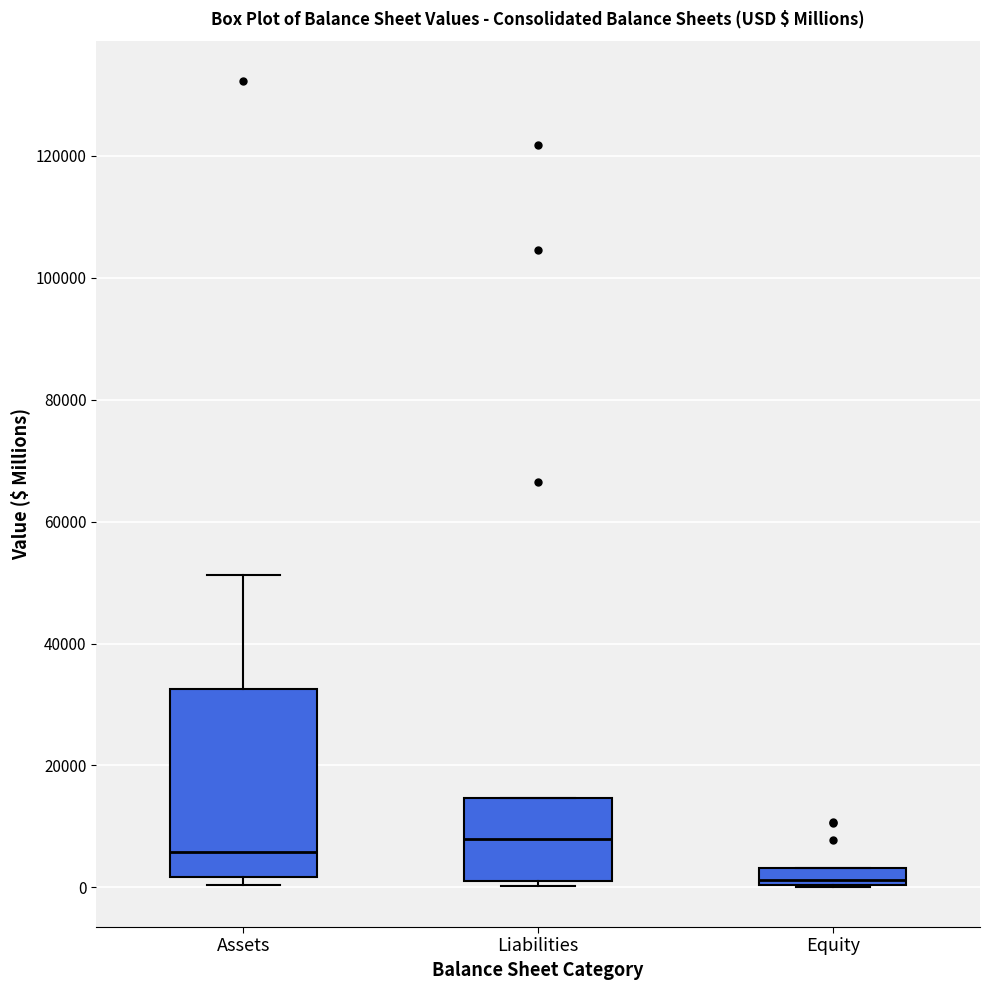

Where is the lower edge of the box for Equity on the y-axis? The values are not printed on the chart, so give them approximately, as read against the axis.

0